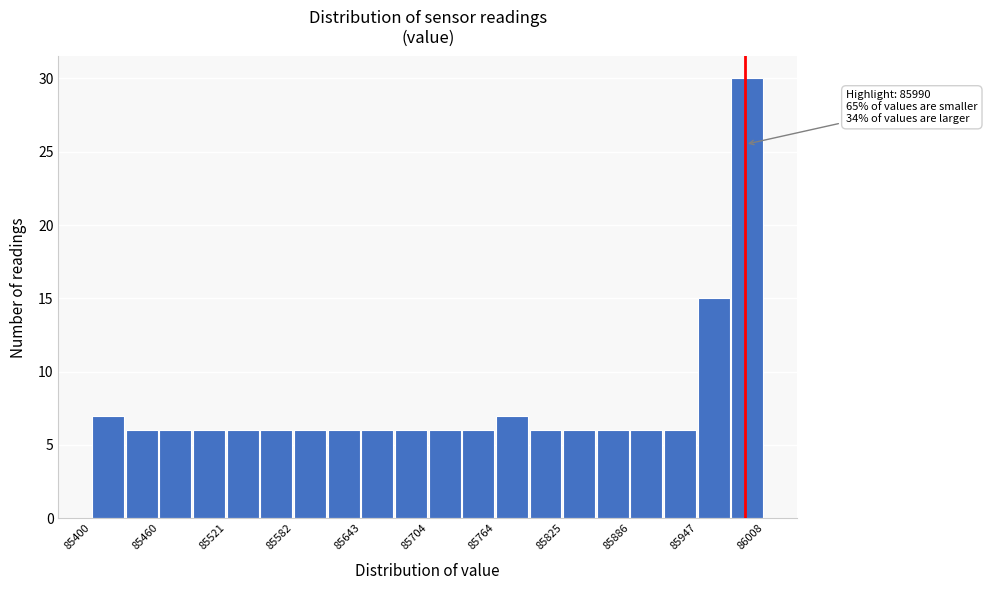

Around what value on the x-axis is the tallest bar? Give the approximate position of its centre, as read against the axis.

85990